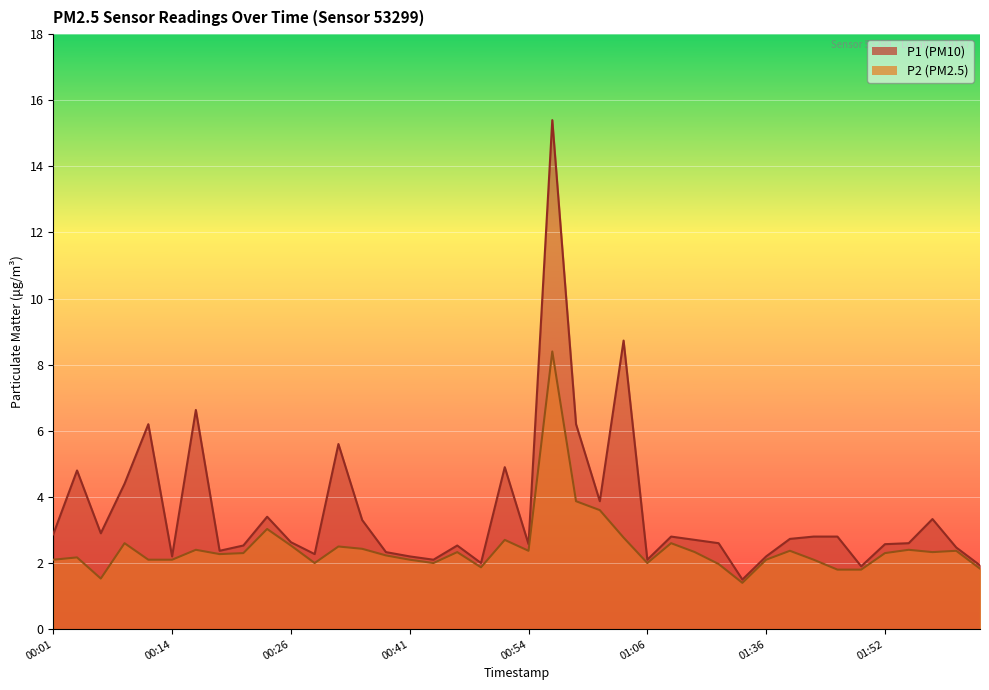

True or false: P2 and P1 cross at least once.

False